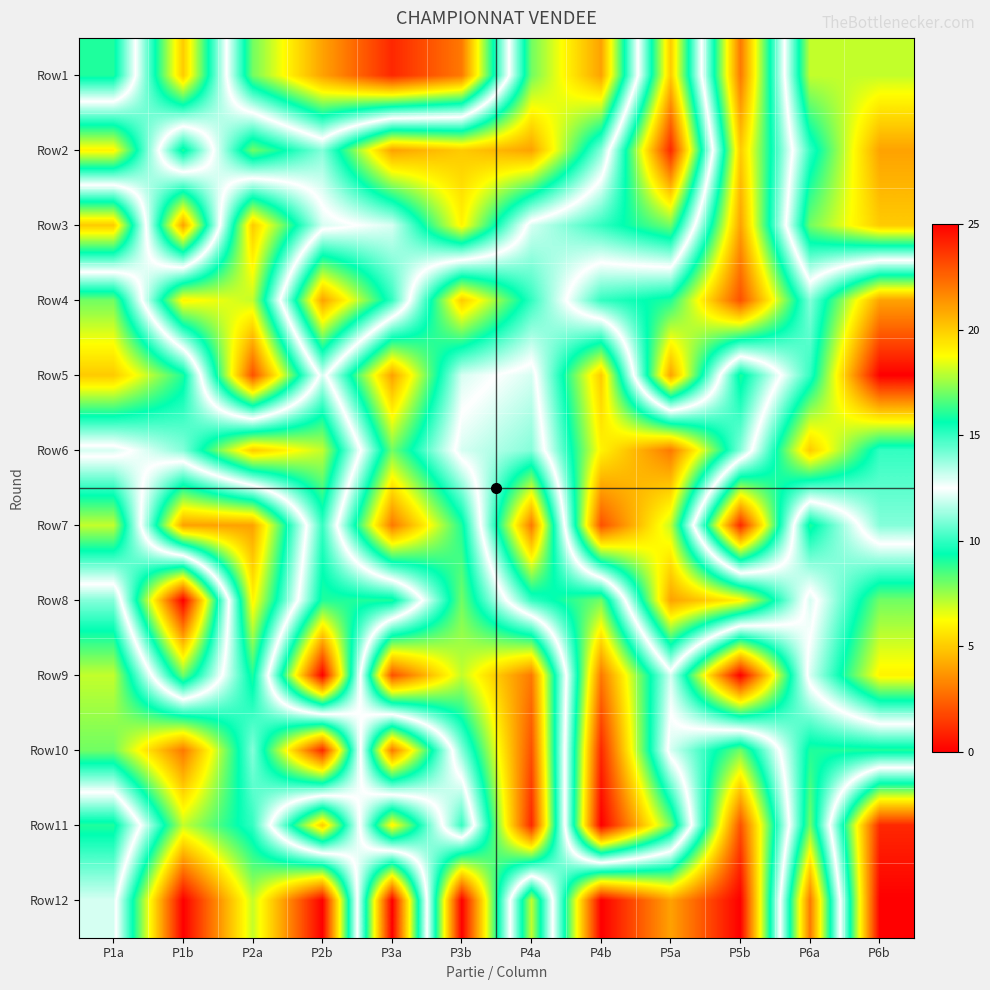

Reading left to right, what are all the values shown in this chart?

Row1: P1a=9	P1b=20	P2a=8	P2b=4	P3a=1	P3b=3	P4a=17	P4b=21	P5a=5	P5b=22	P6a=7	P6b=7
Row2: P1a=19	P1b=9	P2a=17	P2b=14	P3a=21	P3b=20	P4a=21	P4b=14	P5a=1	P5b=20	P6a=10	P6b=4
Row3: P1a=5	P1b=21	P2a=5	P2b=12	P3a=13	P3b=19	P4a=12	P4b=10	P5a=8	P5b=21	P6a=8	P6b=5
Row4: P1a=17	P1b=6	P2a=7	P2b=21	P3a=15	P3b=5	P4a=10	P4b=15	P5a=16	P5b=23	P6a=14	P6b=21
Row5: P1a=20	P1b=16	P2a=2	P2b=13	P3a=4	P3b=12	P4a=13	P4b=5	P5a=21	P5b=9	P6a=15	P6b=25
Row6: P1a=12	P1b=14	P2a=20	P2b=18	P3a=8	P3b=13	P4a=14	P4b=6	P5a=3	P5b=11	P6a=20	P6b=15
Row7: P1a=18	P1b=4	P2a=4	P2b=15	P3a=3	P3b=9	P4a=22	P4b=2	P5a=7	P5b=24	P6a=9	P6b=14
Row8: P1a=11	P1b=25	P2a=6	P2b=16	P3a=16	P3b=8	P4a=15	P4b=17	P5a=4	P5b=6	P6a=13	P6b=8
Row9: P1a=7	P1b=17	P2a=9	P2b=25	P3a=2	P3b=7	P4a=3	P4b=22	P5a=13	P5b=25	P6a=12	P6b=6
Row10: P1a=8	P1b=3	P2a=11	P2b=1	P3a=22	P3b=11	P4a=2	P4b=24	P5a=12	P5b=8	P6a=16	P6b=16
Row11: P1a=16	P1b=7	P2a=10	P2b=20	P3a=6	P3b=15	P4a=1	P4b=25	P5a=17	P5b=2	P6a=17	P6b=1
Row12: P1a=13	P1b=0	P2a=7	P2b=0	P3a=25	P3b=0	P4a=18	P4b=0	P5a=4	P5b=0	P6a=22	P6b=0